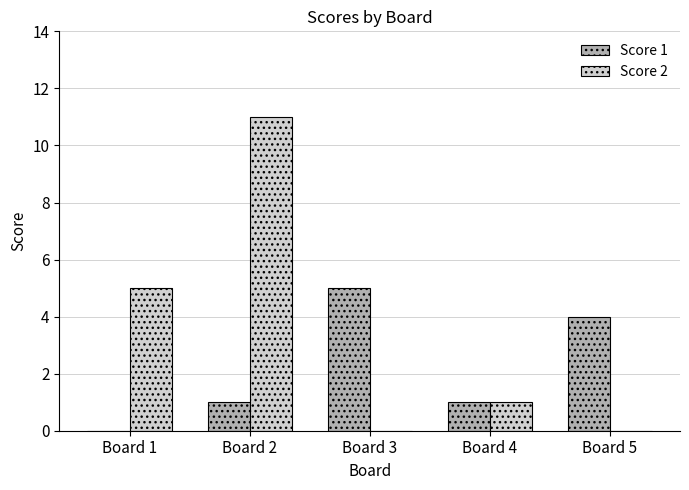

What are all the series names shown in the legend?

Score 1, Score 2